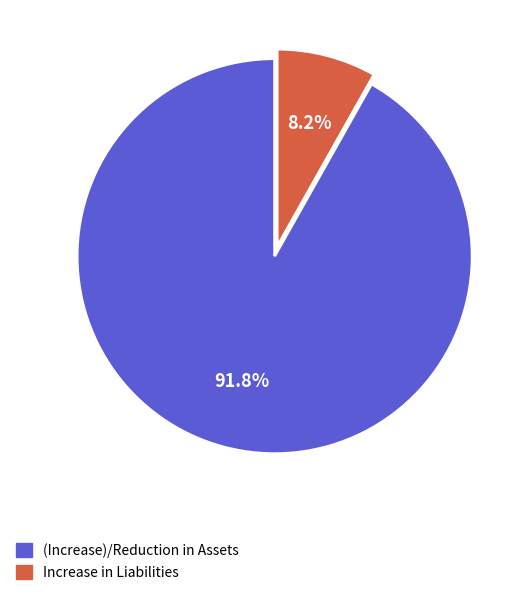

Does Increase in Liabilities represent more than half of the total?

No